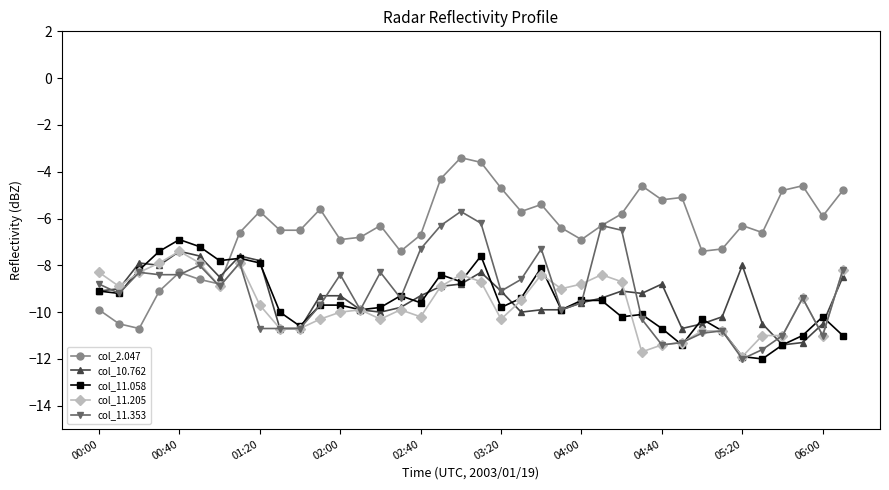

What is the minimum value shown in the chart?

-12.0